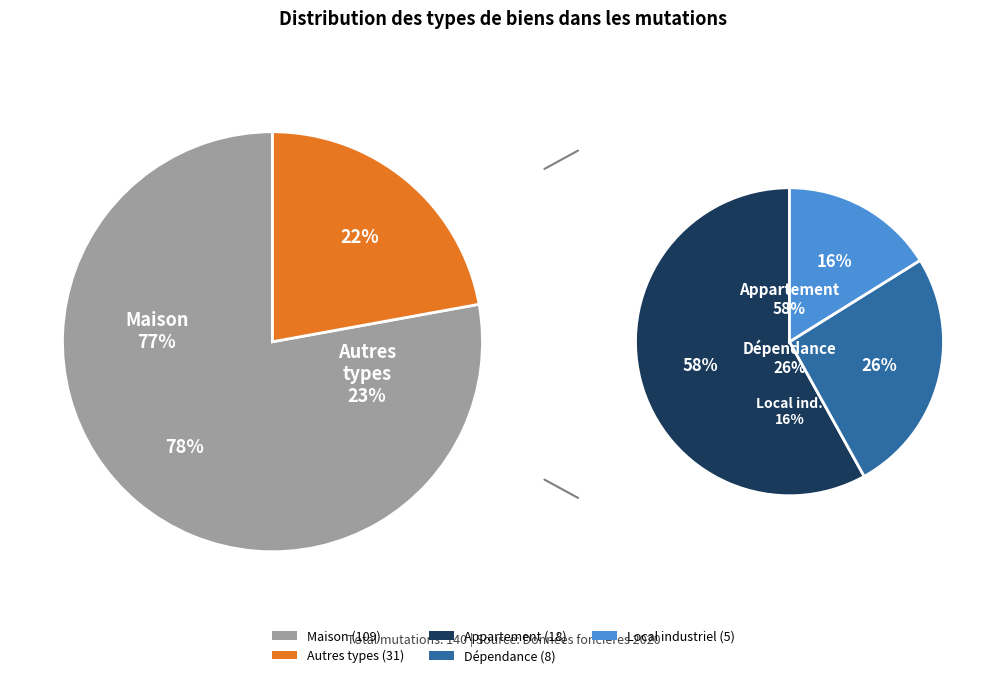

To the nearest percent, what portion does Dépendance represent?

6%